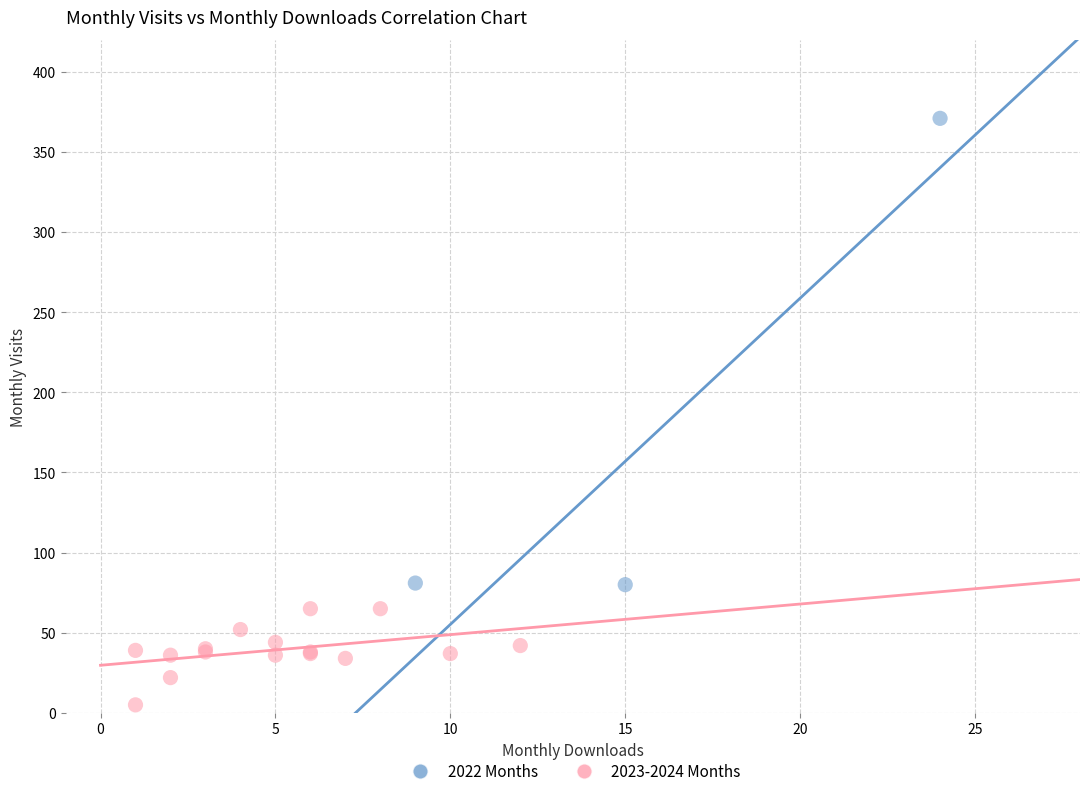

Which series has the largest Y range (max minus min)?

2022 Months